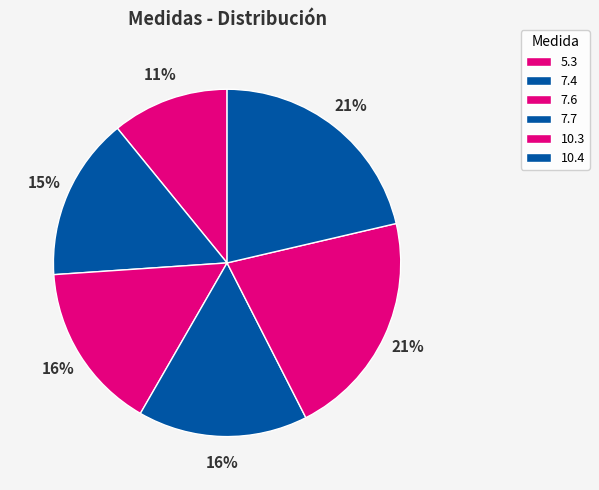

What is the ratio of the value at 7.4 to the value at 5.3?

1.4